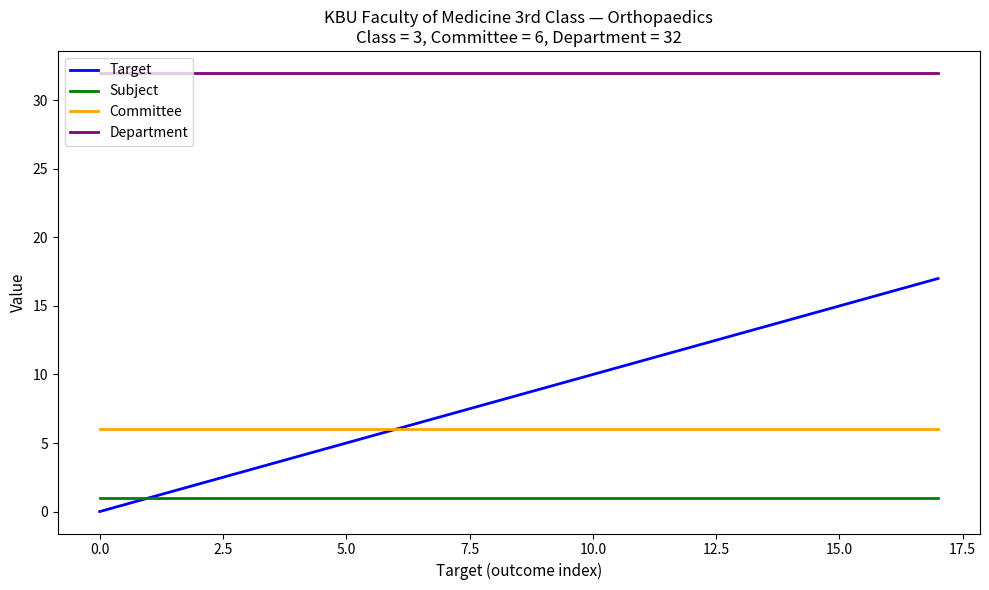

What is the maximum value shown in the chart?

32